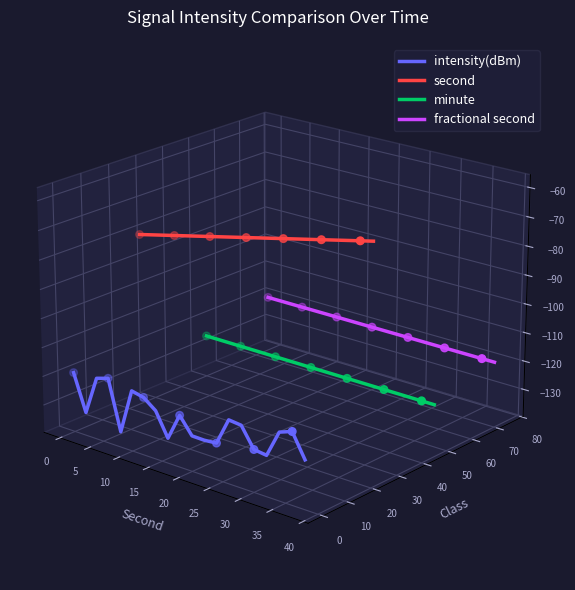

What are all the series names shown in the legend?

intensity(dBm), second, minute, fractional second